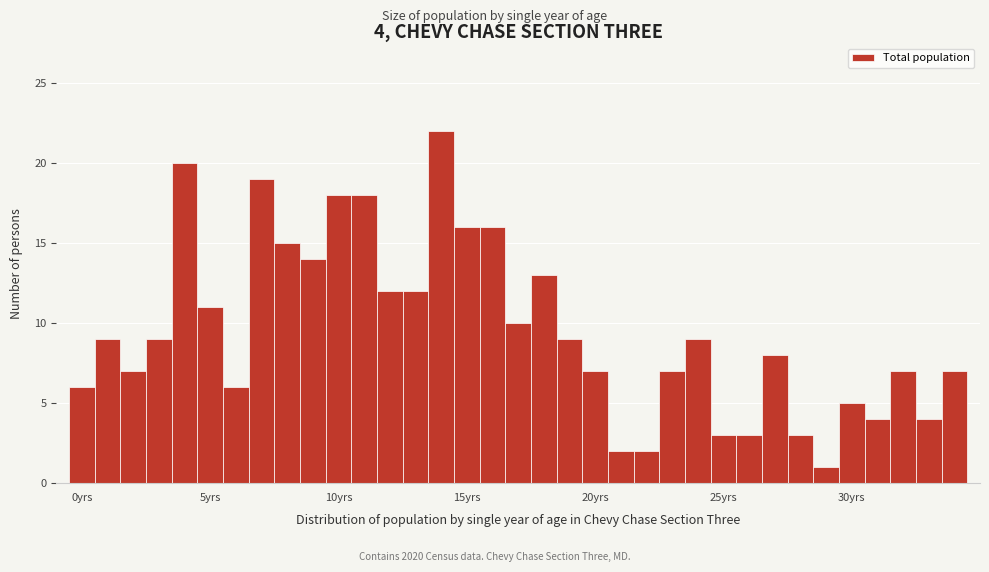

Around what value on the x-axis is the tallest bar? Give the approximate position of its centre, as read against the axis.

14.0